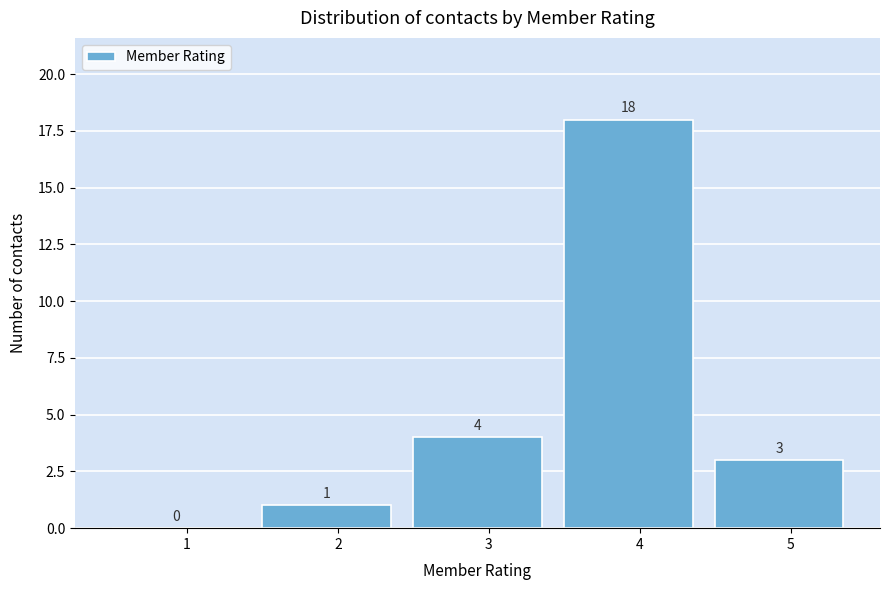

Reading left to right, what are all the values shown in this chart?

1=0	2=1	3=4	4=18	5=3